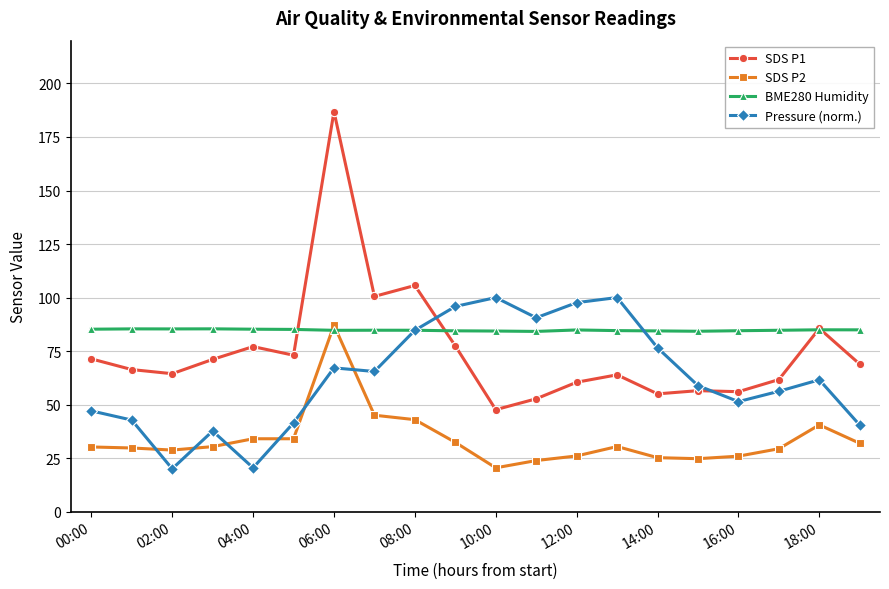

True or false: SDS P2 has more than 1 points higher than both neighbors.

True